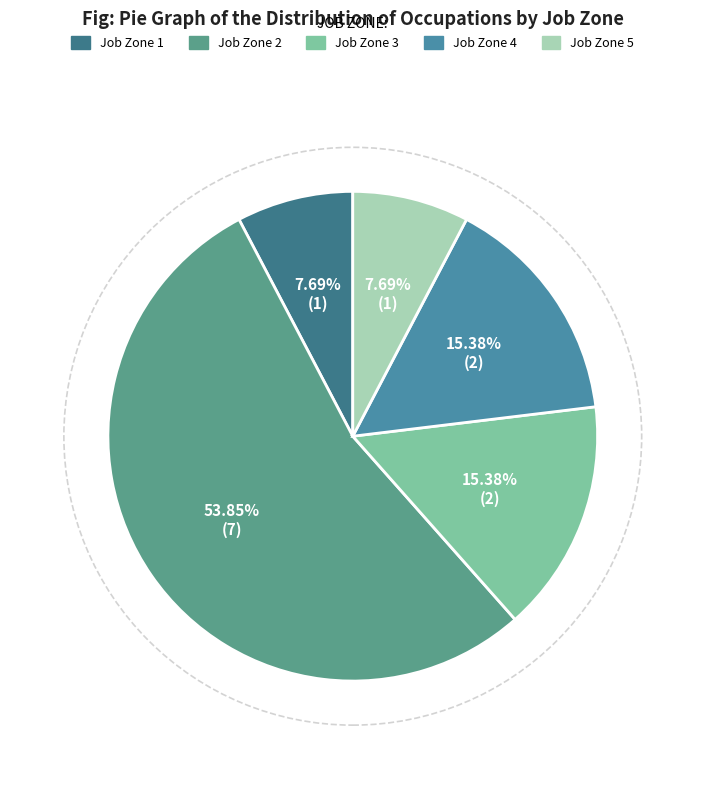

Between Job Zone 3 and Job Zone 1, which is larger?

Job Zone 3